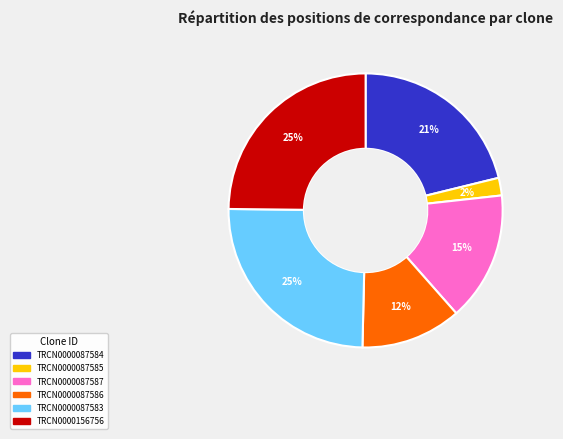

How many slices are in this pie chart?

6